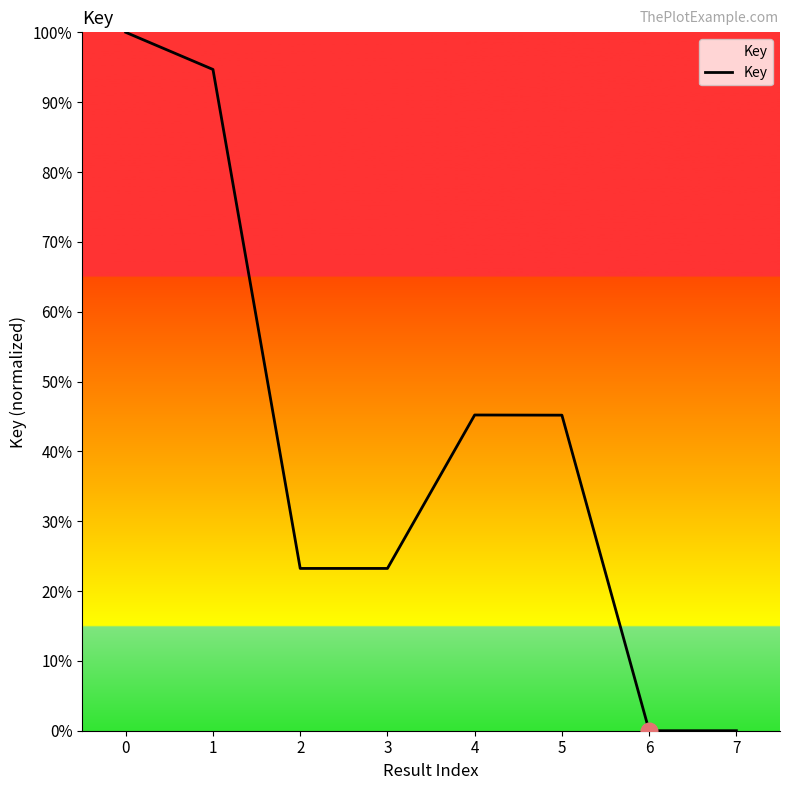

Reading left to right, list all the values displayed in this chart.

0=100.0	1=94.7	2=23.2	3=23.2	4=45.2	5=45.2	6=0.0	7=0.0